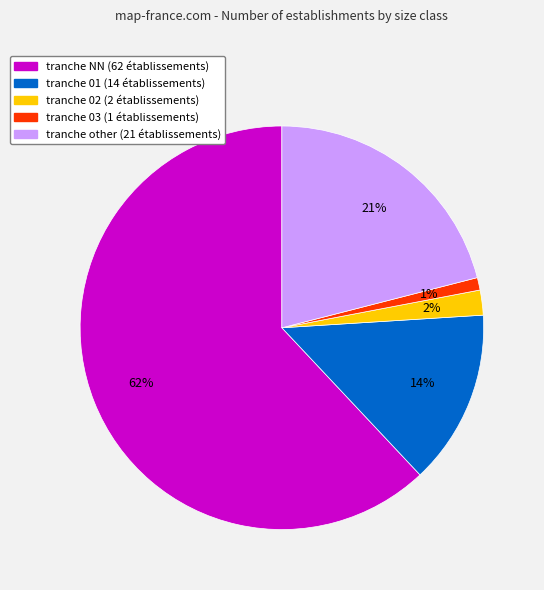

To the nearest percent, what is the difference between the largest and smallest slice percentages?

61%